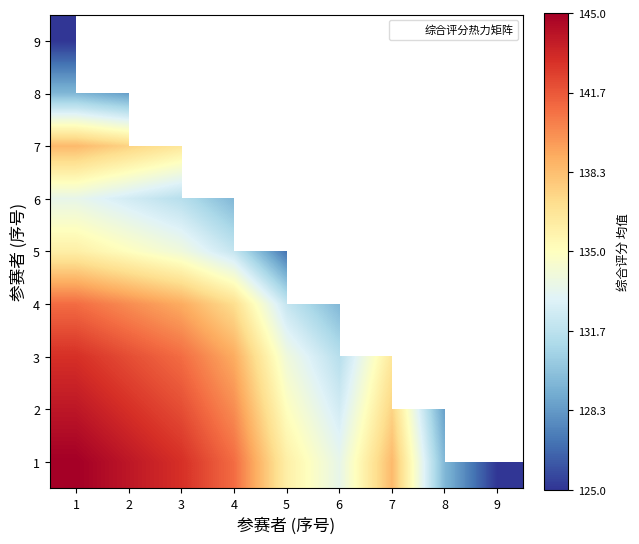

How many values in the 4 series exceed 132?

4